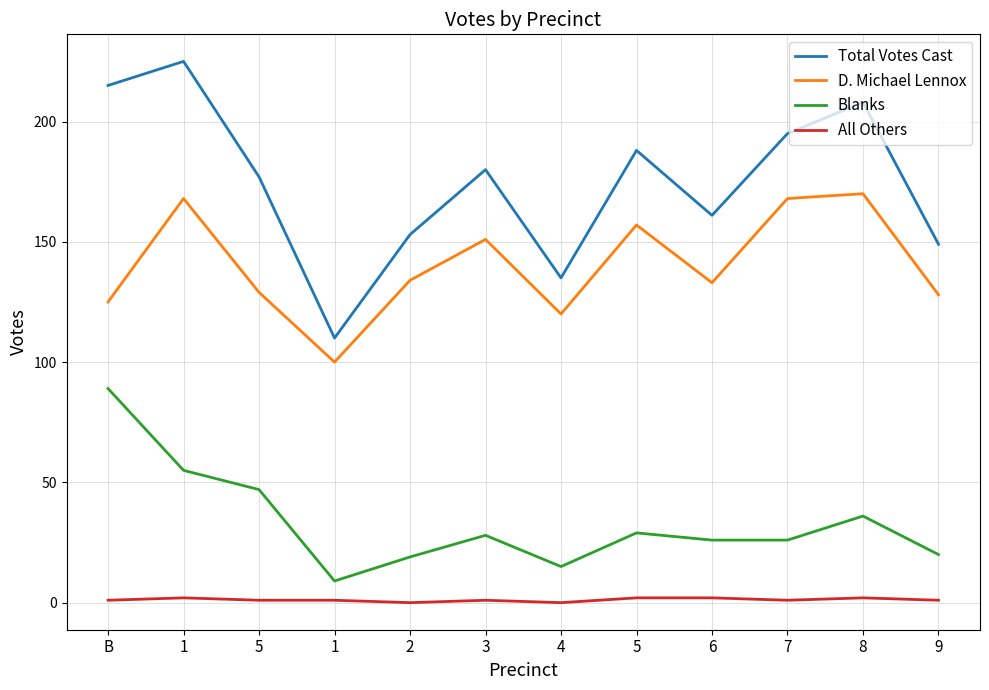

Does the chart have visible grid lines?

Yes